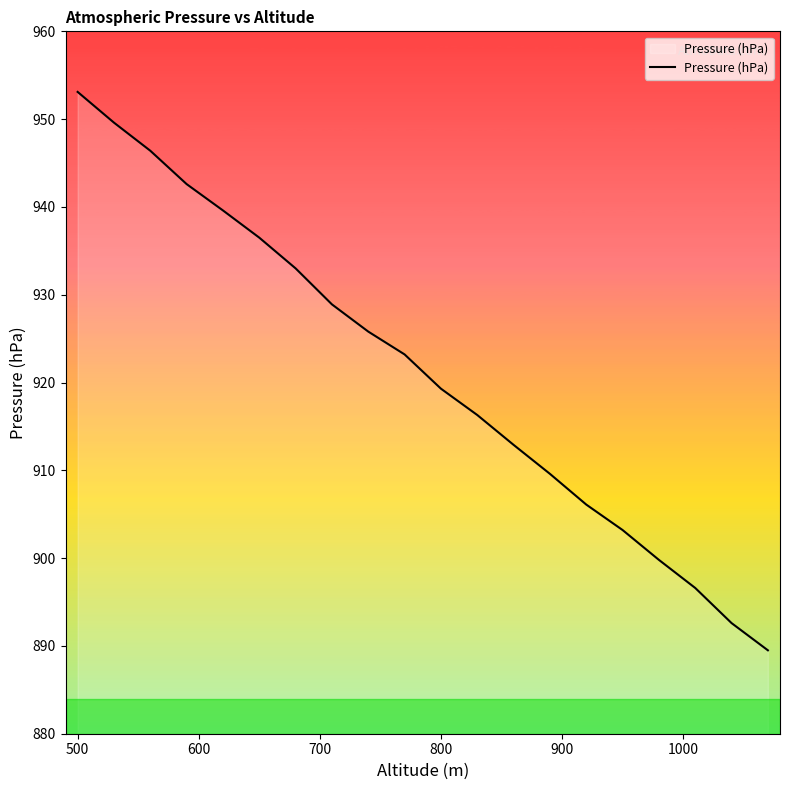

What is the minimum value shown in the chart?

889.5